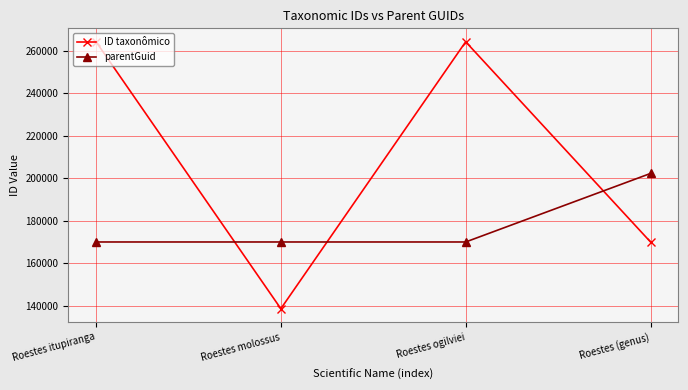

Where is the first local minimum for ID taxonômico?

Roestes molossus